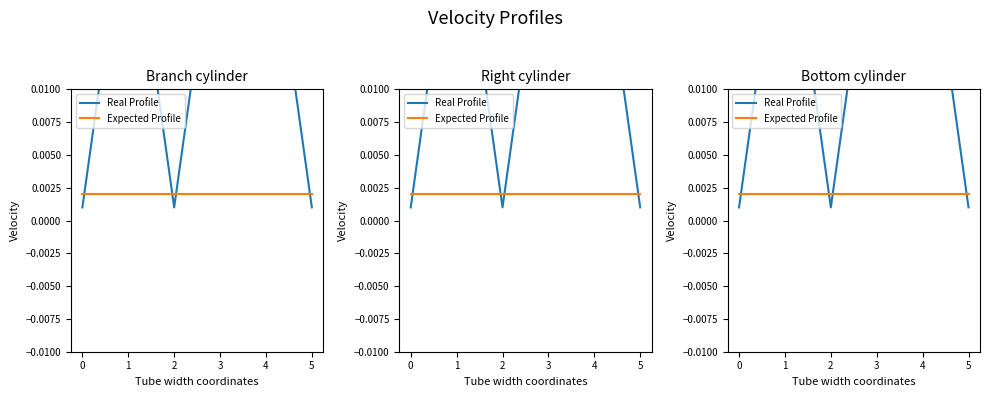

What are all the series names shown in the legend?

Real Profile, Expected Profile